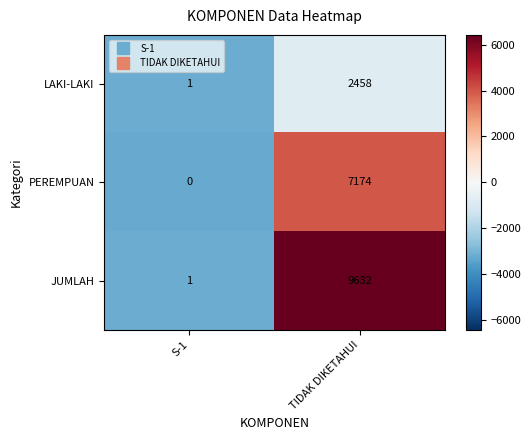

At TIDAK DIKETAHUI, list the series in order from smallest to largest.

LAKI-LAKI, PEREMPUAN, JUMLAH